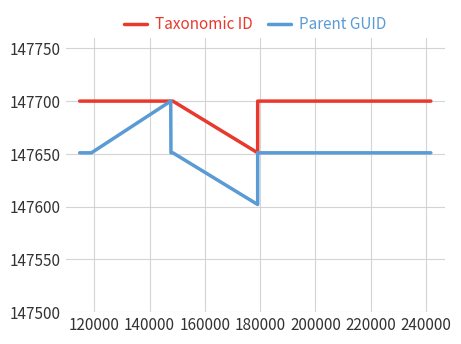

Does the chart display data point markers on the line(s)?

No